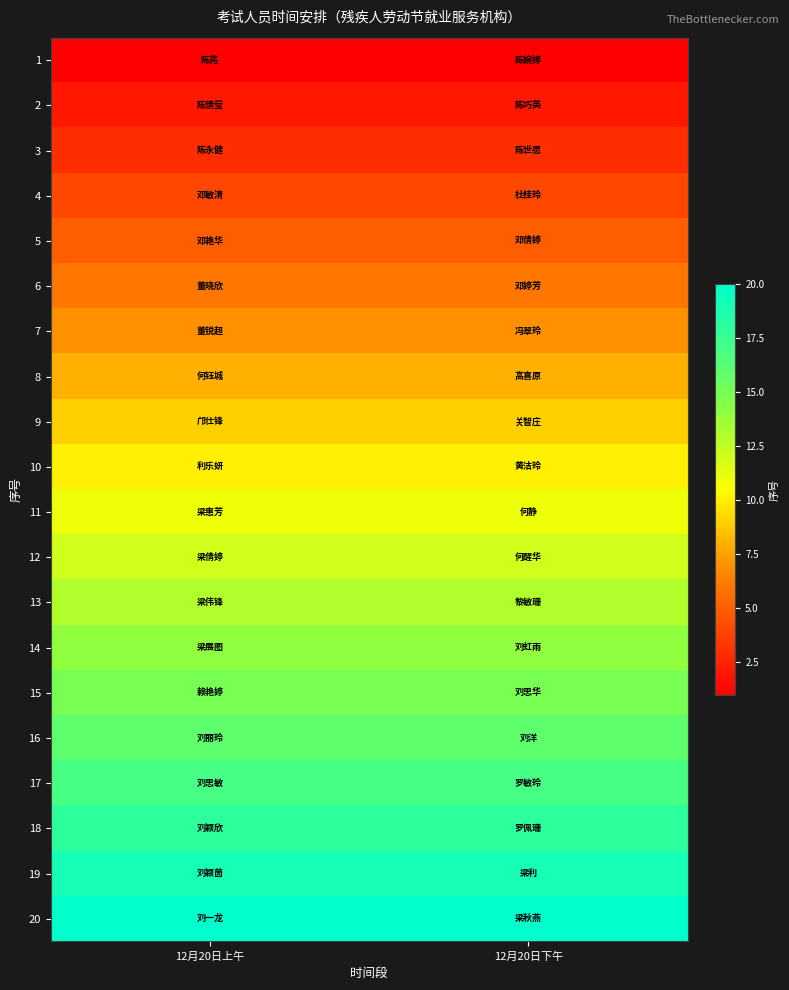

What is the spread (max minus min) of values at 12月20日上午?

19